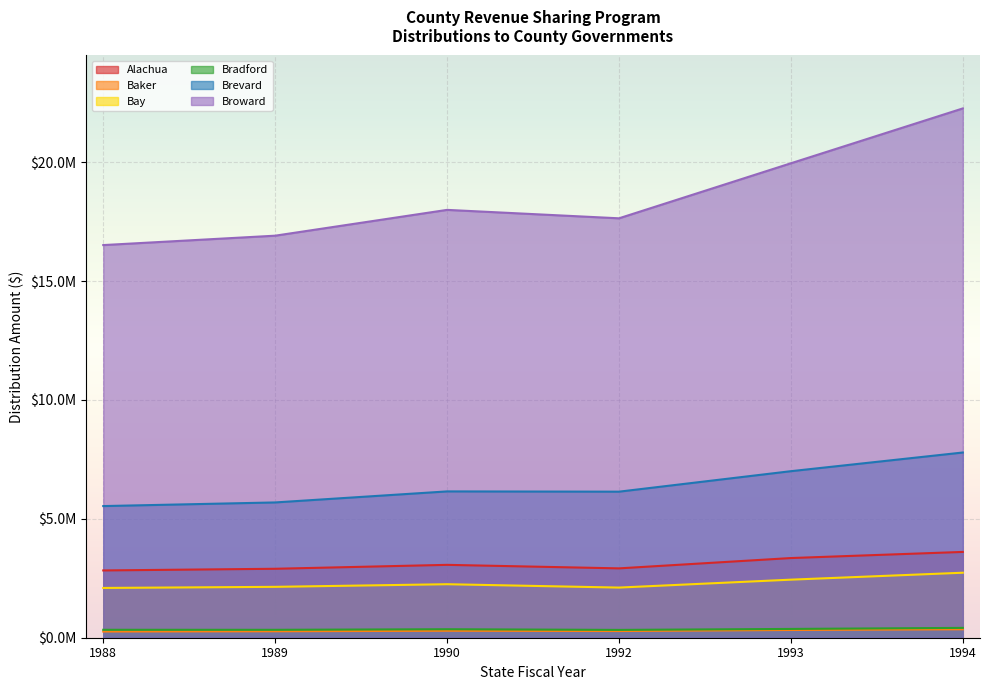

List the labels in order of Broward value, largest first.

1994, 1993, 1990, 1992, 1989, 1988